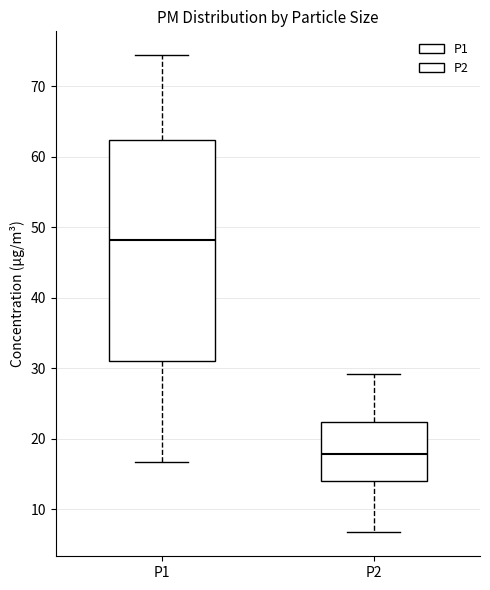

Which box has the lowest median line?

P2